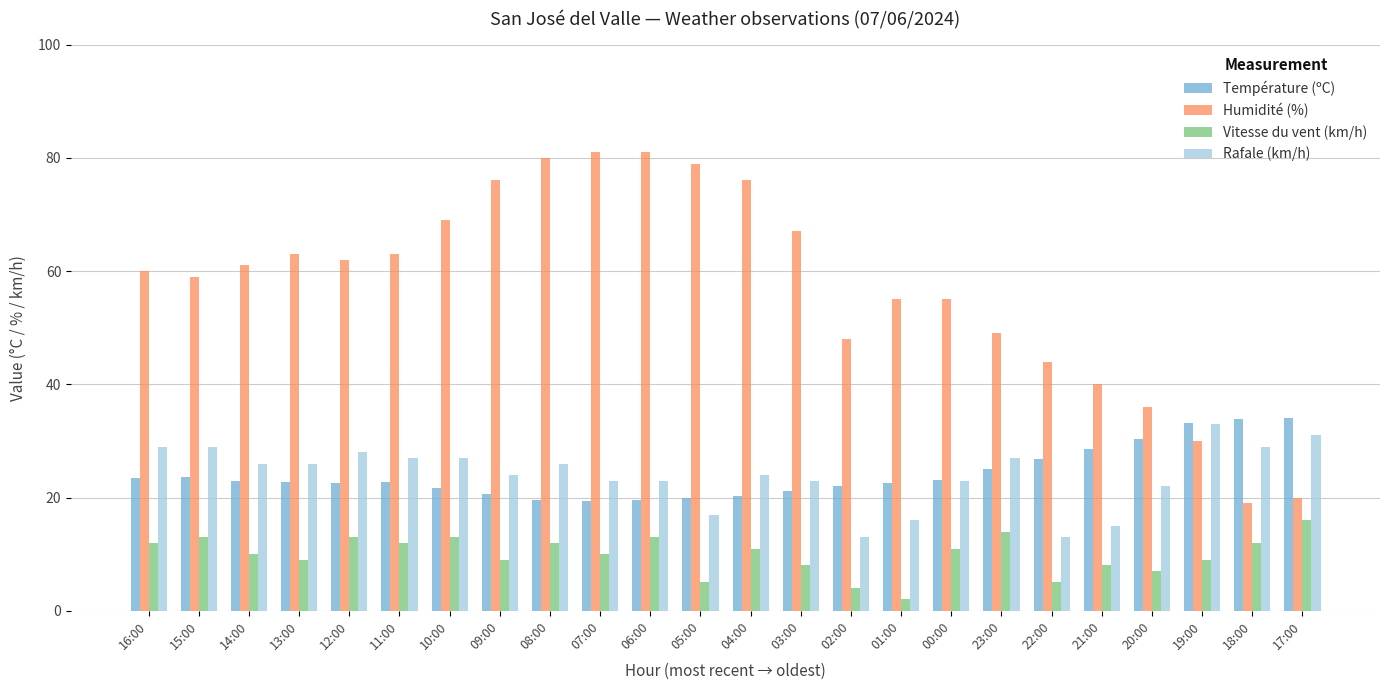

Which category has the highest value in the Rafale (km/h) series?

19:00